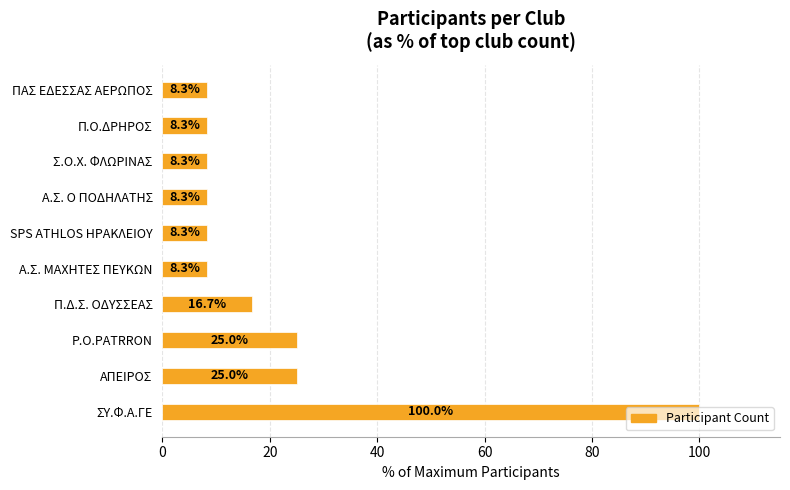

What is the sum of the values at Π.Δ.Σ. ΟΔΥΣΣΕΑΣ and Σ.Ο.Χ. ΦΛΩΡΙΝΑΣ?

25.0